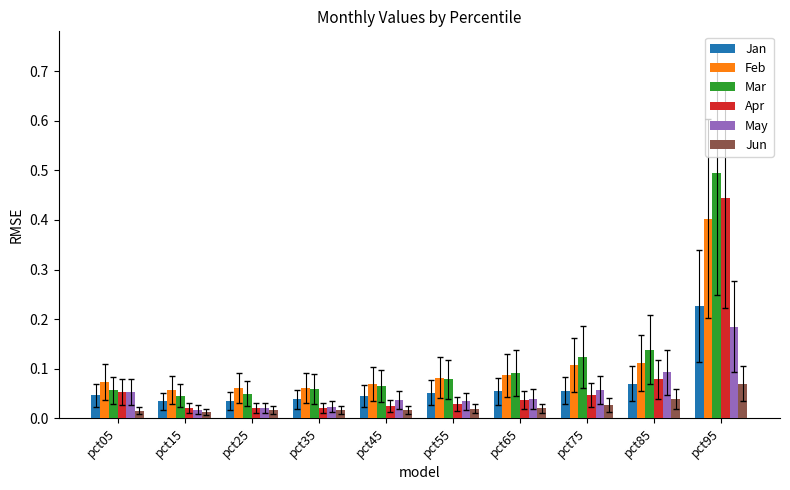

Count the May values in the range 0 to 1.

10